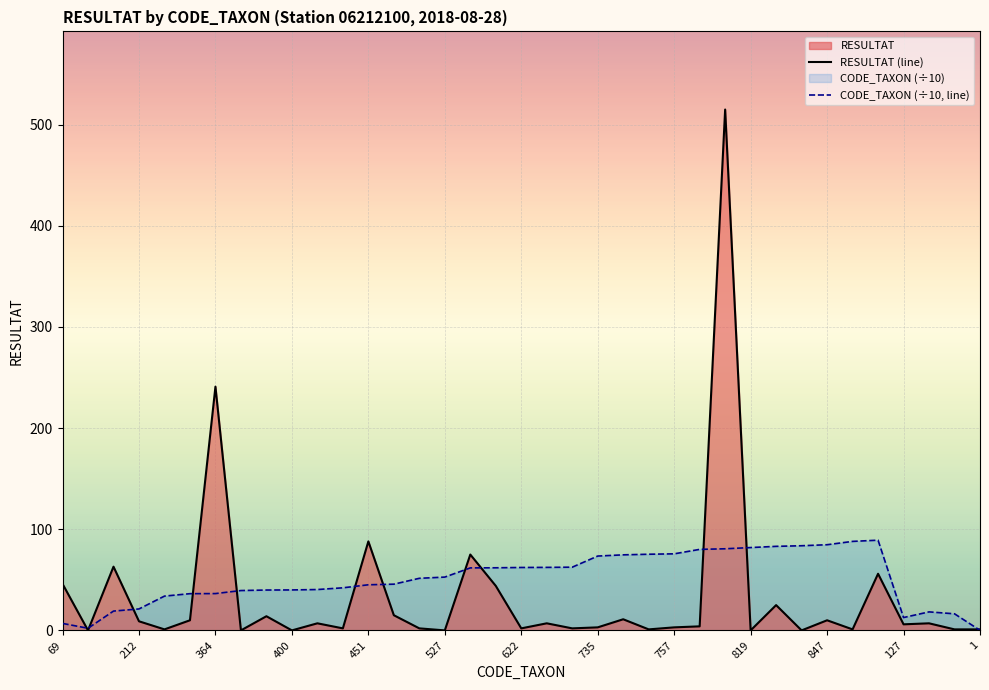

How many intersections are there between CODE_TAXON (÷10, line) and RESULTAT (line)?

12